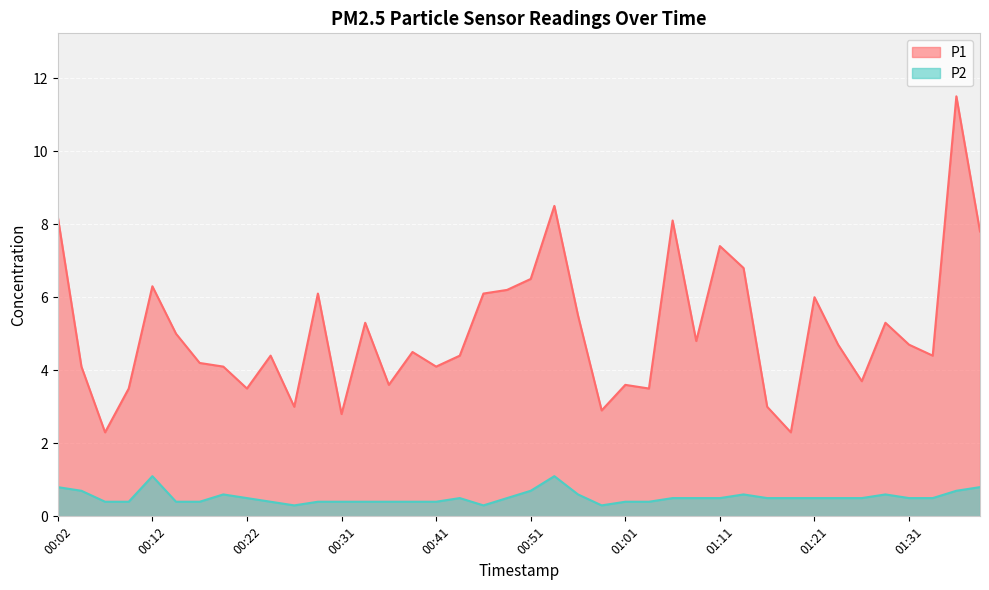

List the series in order of their overall mean, highest first.

P1, P2